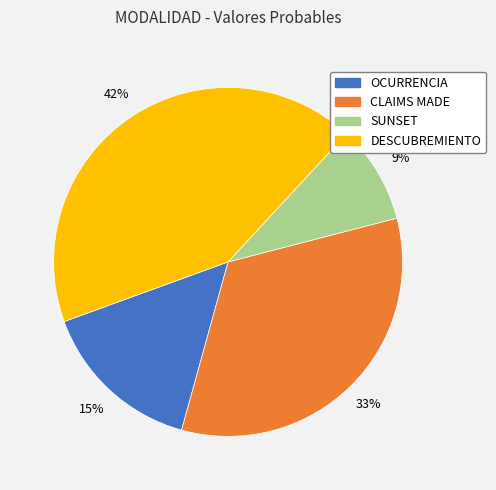

Is there any slice that represents more than half of the pie?

No